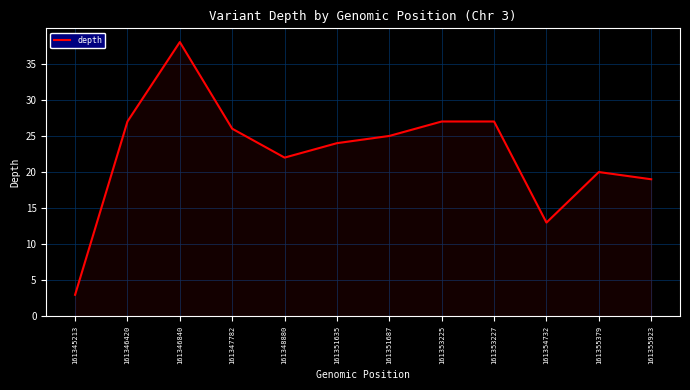

Which category has the highest value across all series?

161346840